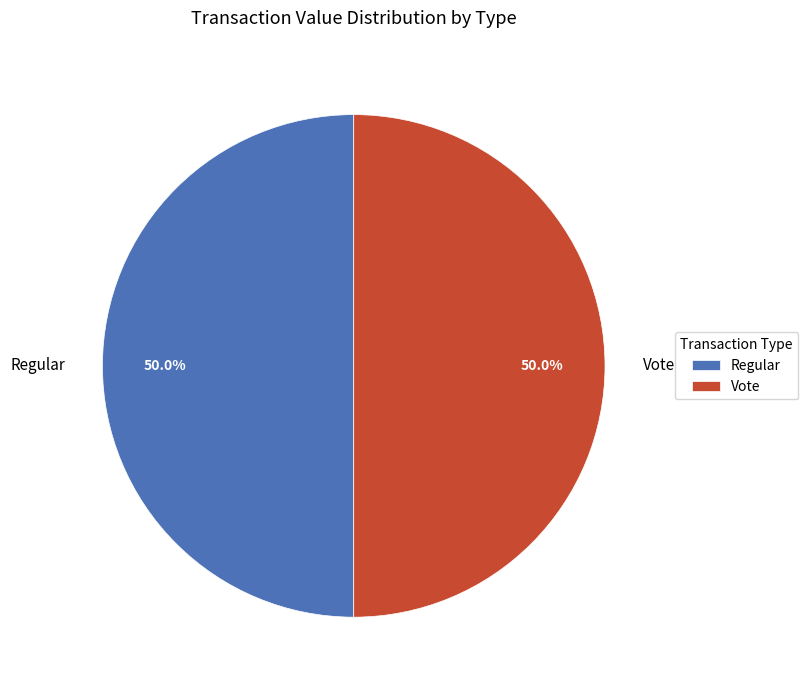

Approximately how many times larger is the value at Vote compared to Regular?

1.0